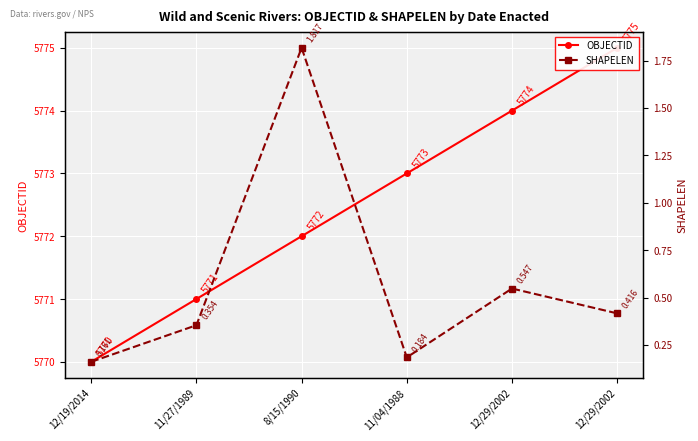

Rank the series by their maximum value, from lowest to highest.

SHAPELEN, OBJECTID